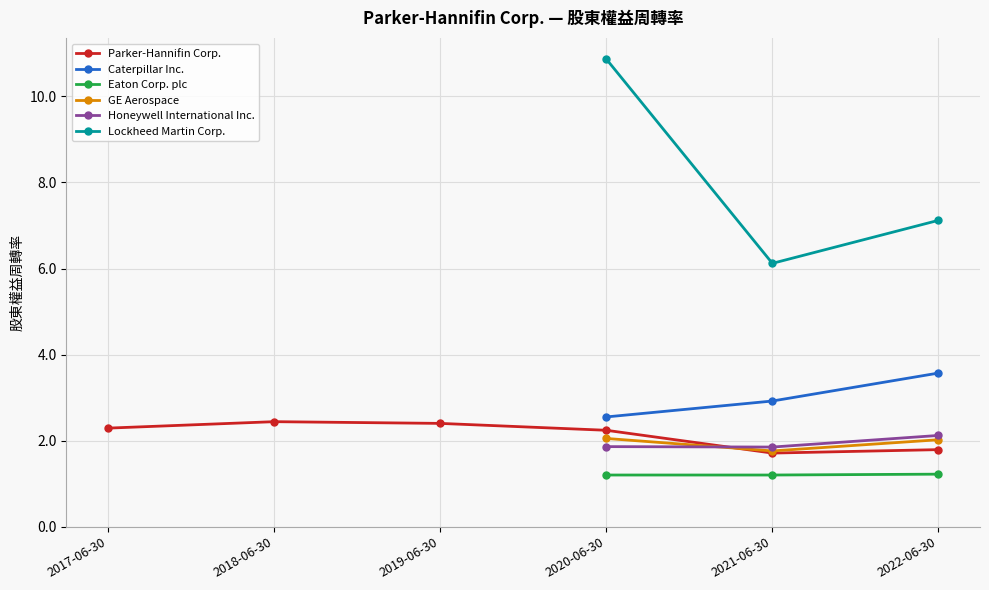

True or false: Caterpillar Inc. and Lockheed Martin Corp. intersect in this chart.

False